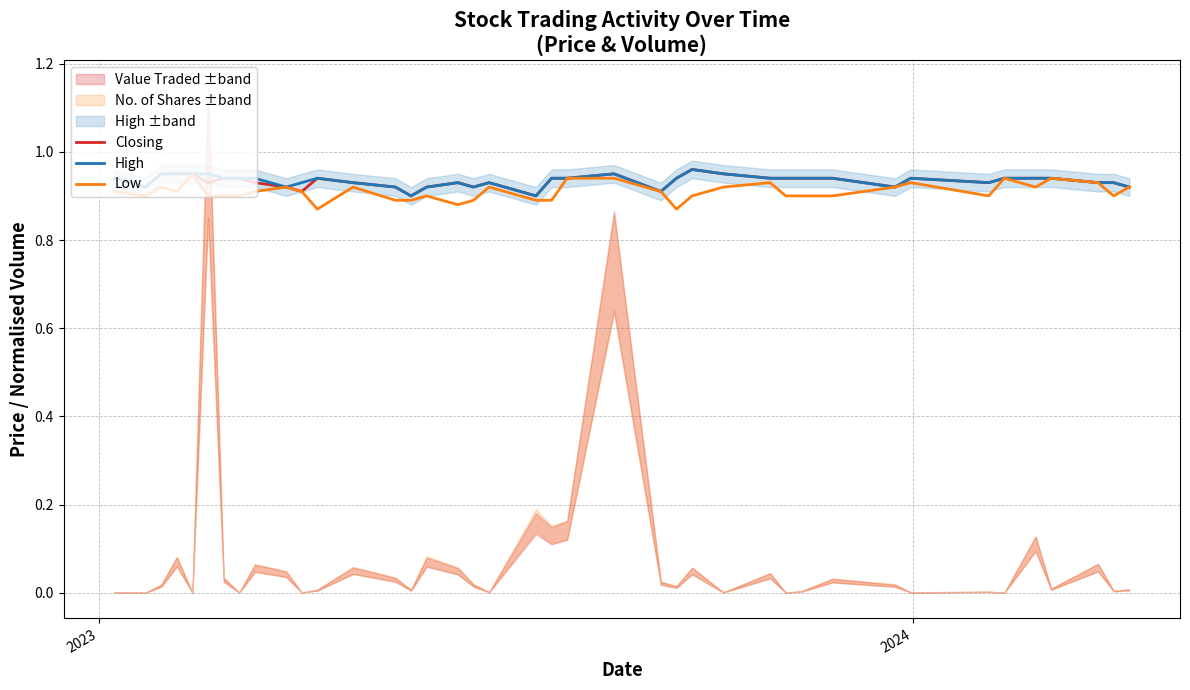

Which series has the largest total across all categories?

High